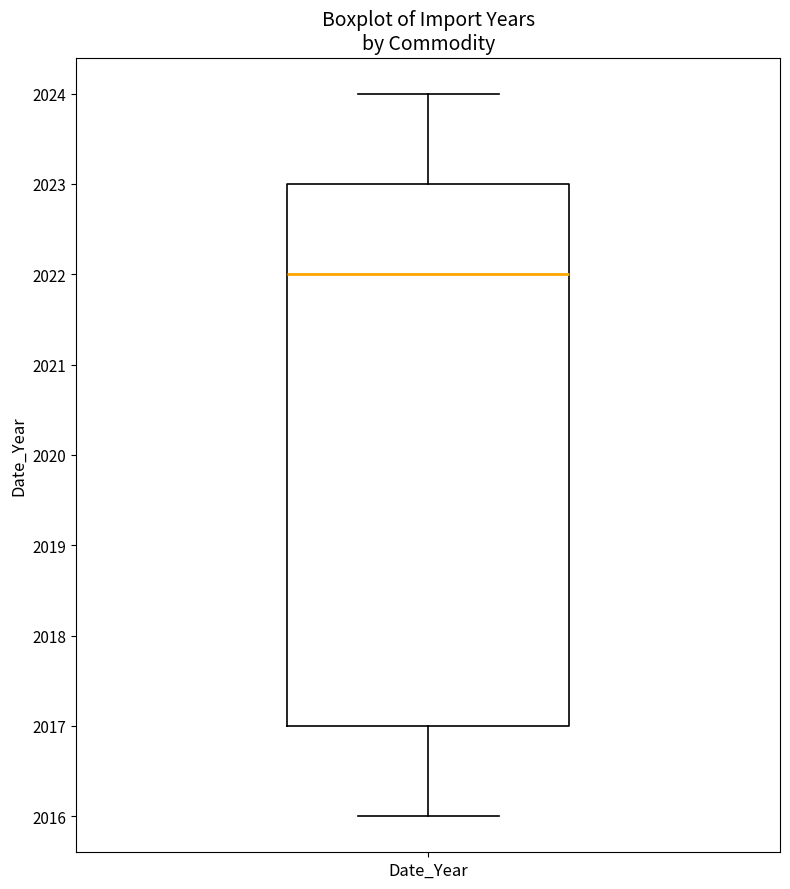

Transcribe this box plot: give where the median line is, the range the box spans, and where the two whiskers end, as read against the y-axis. The values are not printed on the chart, so give them approximately, as read against the axis.

median 2022, box 2017 to 2023, whiskers 2016 to 2024